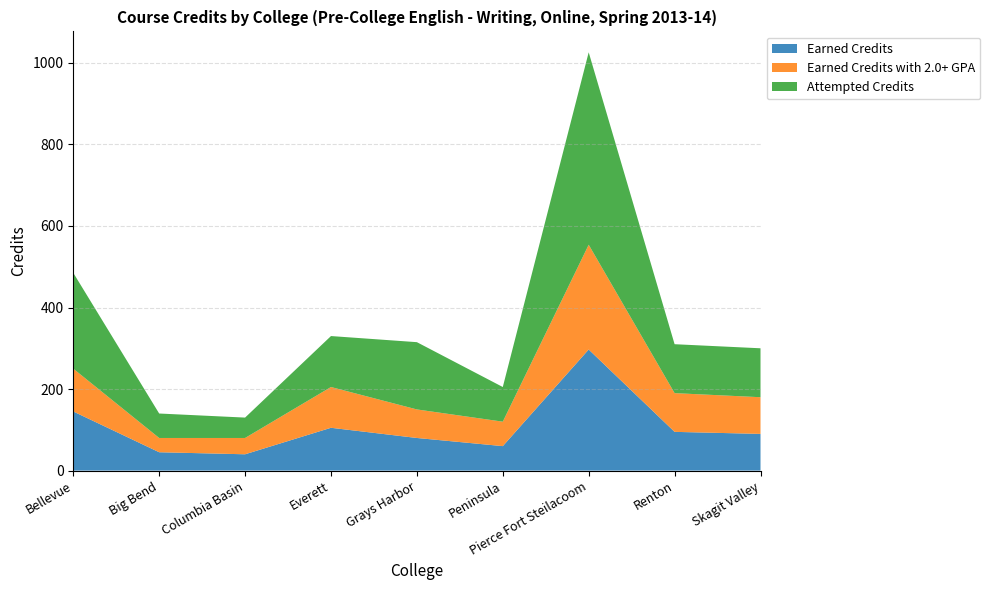

Reading left to right, transcribe all the data shown in this chart.

Earned Credits: Bellevue=145	Big Bend=45	Columbia Basin=40	Everett=105	Grays Harbor=80	Peninsula=60	Pierce Fort Steilacoom=297	Renton=95	Skagit Valley=90
Earned Credits with 2.0+ GPA: Bellevue=105	Big Bend=35	Columbia Basin=40	Everett=100	Grays Harbor=70	Peninsula=60	Pierce Fort Steilacoom=257	Renton=95	Skagit Valley=90
Attempted Credits: Bellevue=235	Big Bend=60	Columbia Basin=50	Everett=125	Grays Harbor=165	Peninsula=85	Pierce Fort Steilacoom=472	Renton=120	Skagit Valley=120